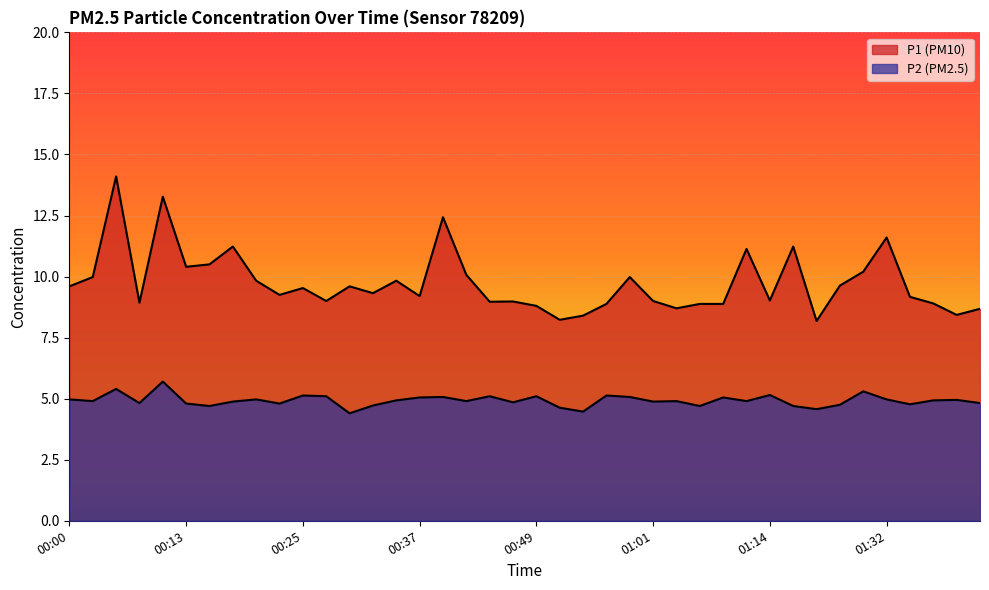

True or false: P2 has more than 1 interior local peaks.

True